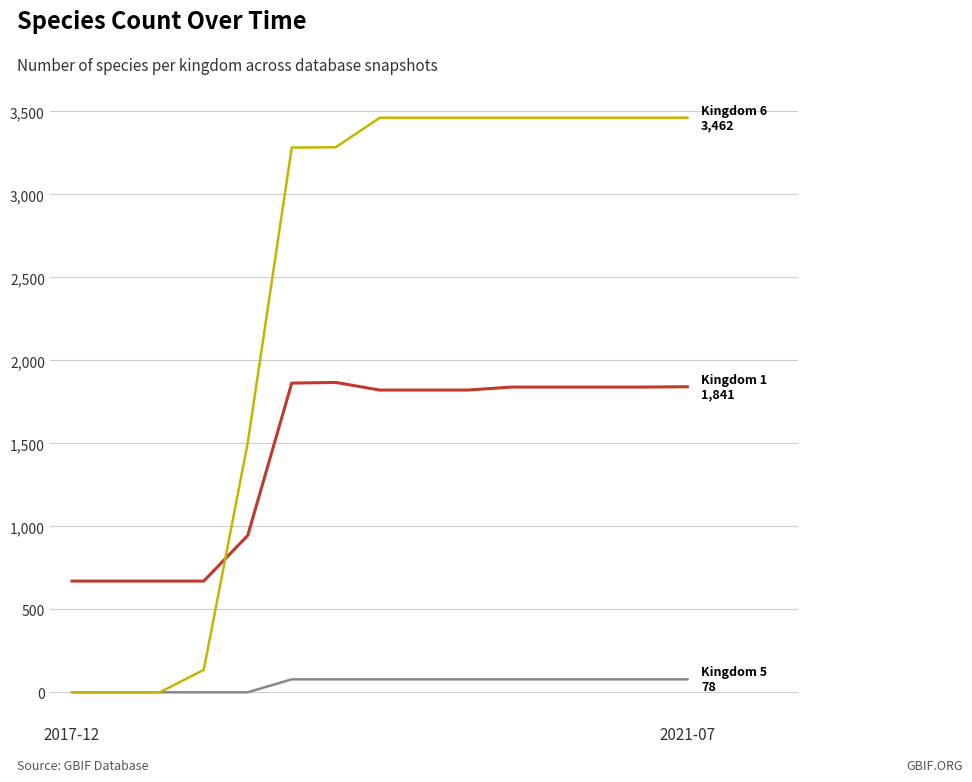

Does the chart have visible grid lines?

Yes